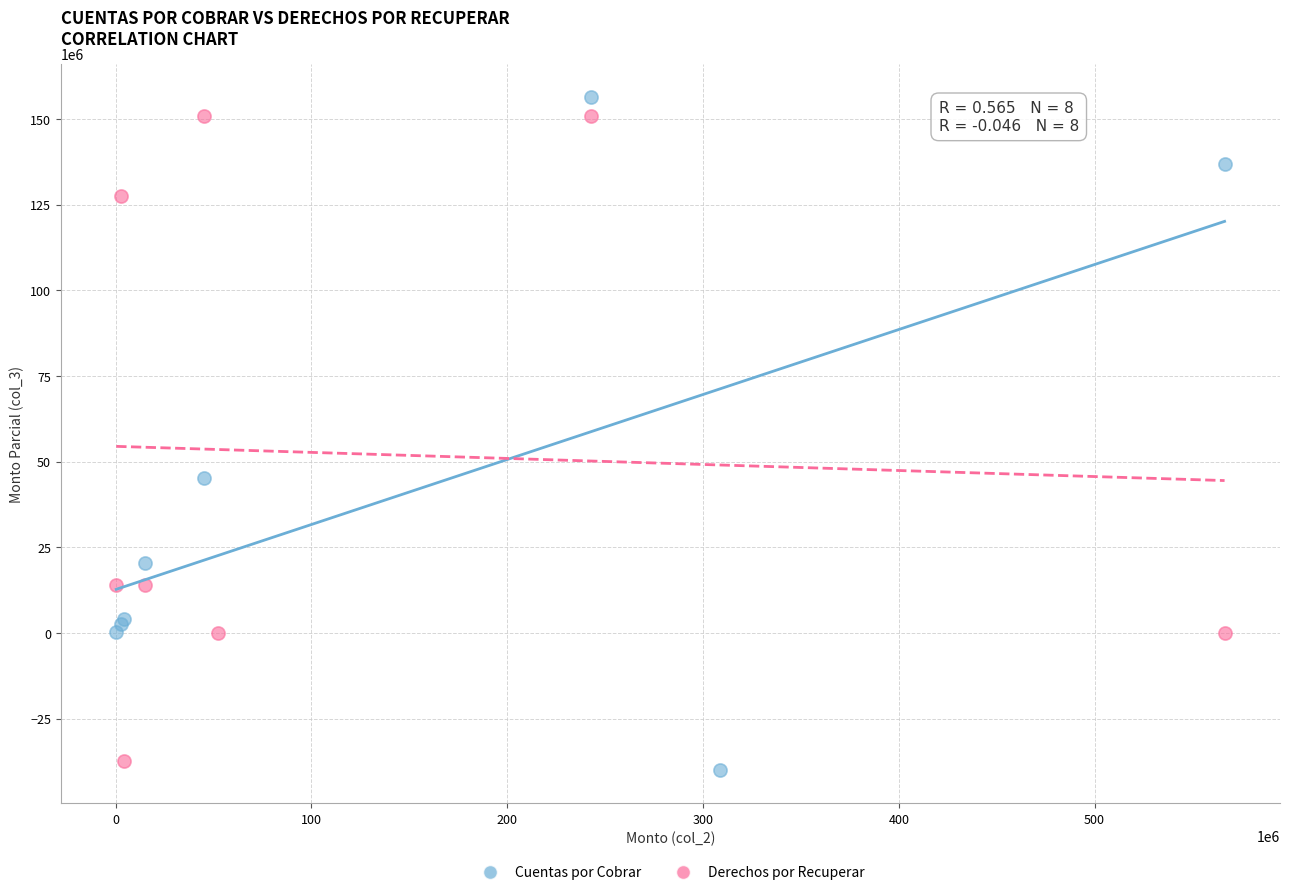

Which series reaches the minimum Y coordinate?

Cuentas por Cobrar